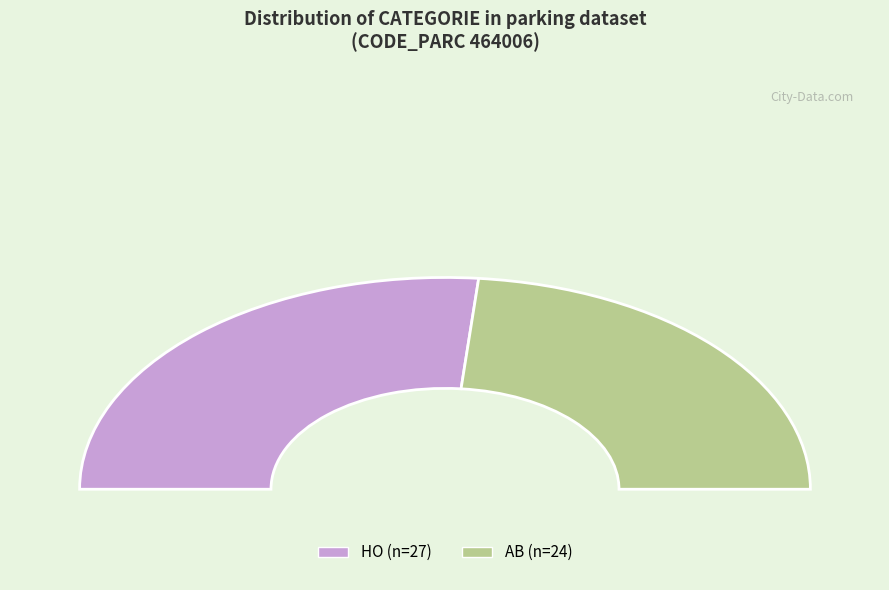

Rank the categories by value from lowest to highest.

AB, HO